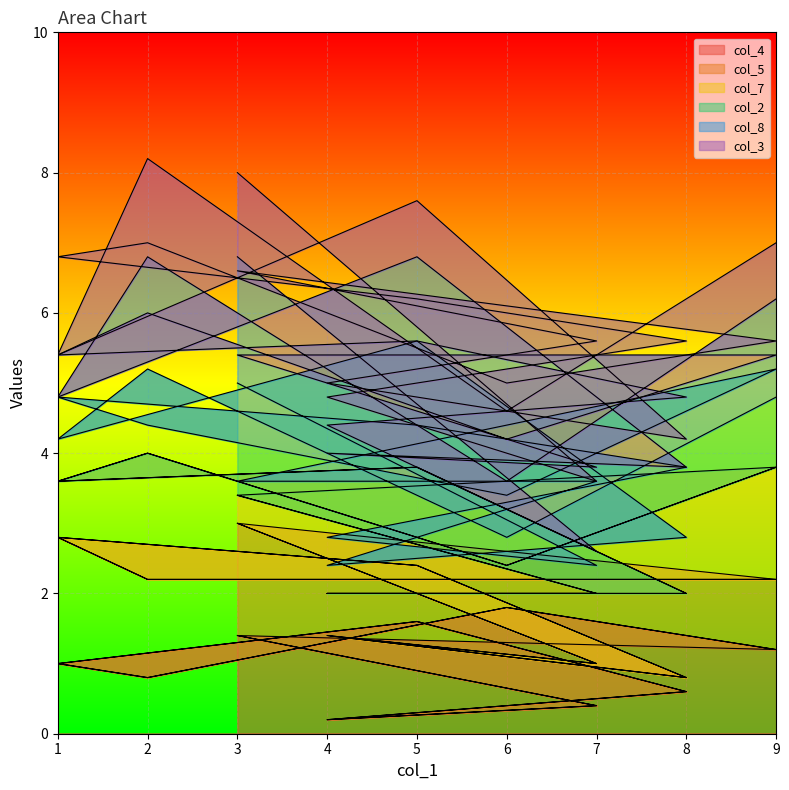

Which label corresponds to the smallest value in the chart?

4